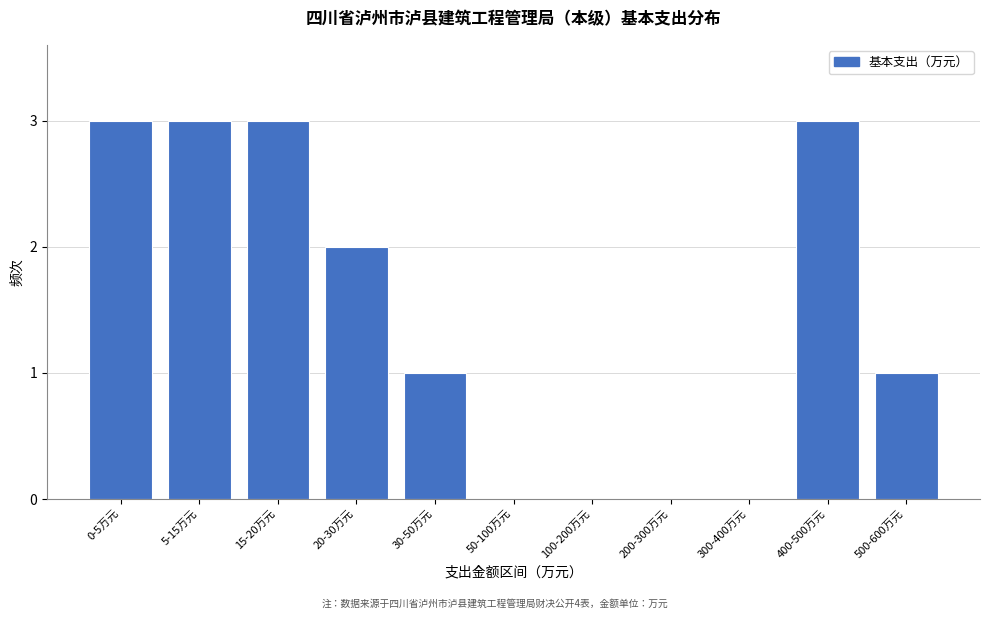

Reading left to right, what are all the values shown in this chart?

0-5万元=3	5-15万元=3	15-20万元=3	20-30万元=2	30-50万元=1	50-100万元=0	100-200万元=0	200-300万元=0	300-400万元=0	400-500万元=3	500-600万元=1